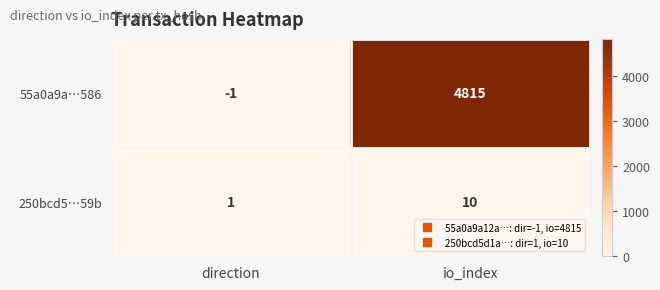

What is the total value across all series at io_index?

4825